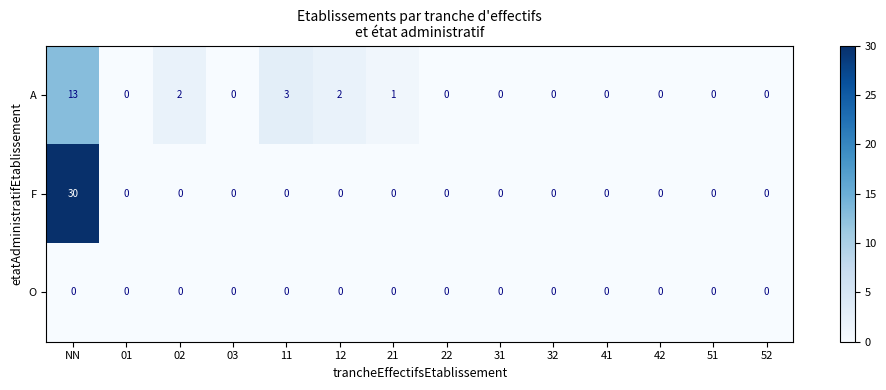

How many data points does each series have?

14